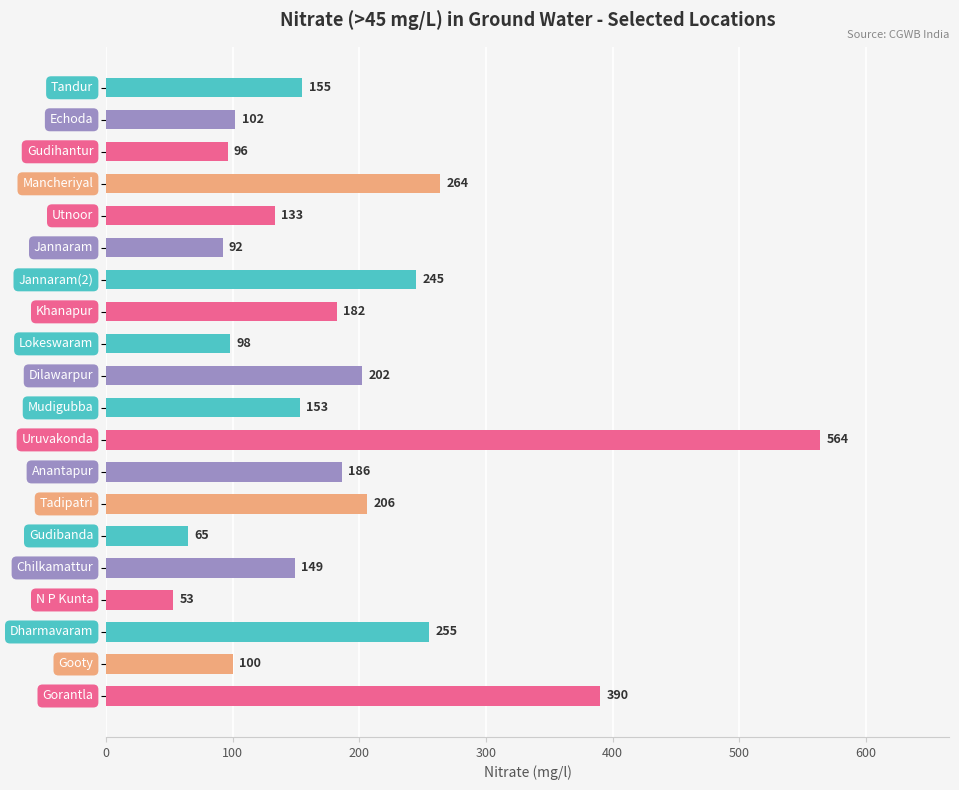

What is the difference between the maximum and minimum values?

511